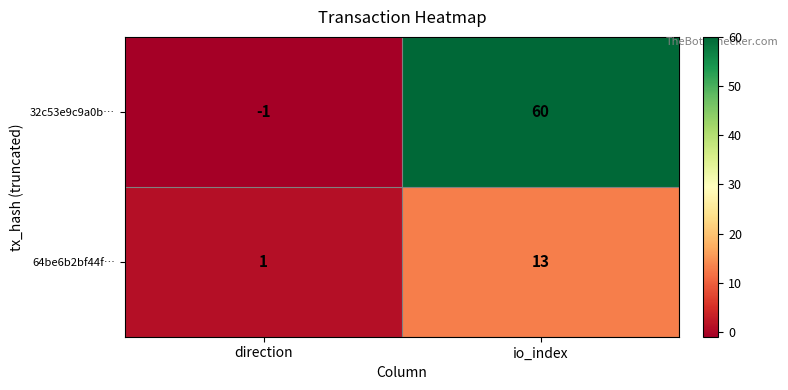

Which category has the highest value in the 64be6b2bf44f… series?

io_index